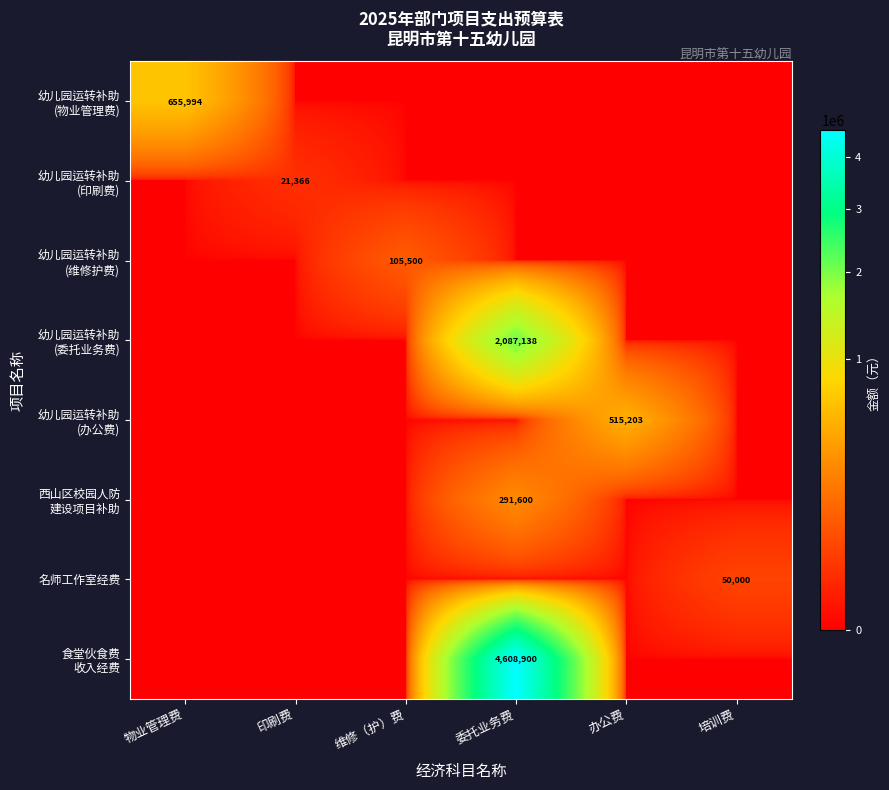

Which series has the widest spread of values?

食堂伙食费 收入经费